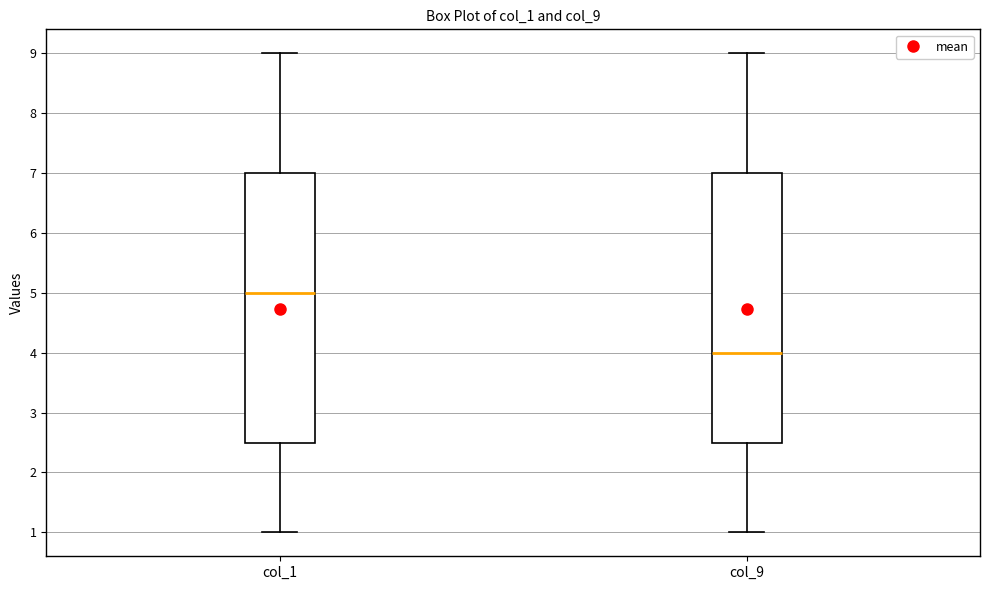

Where does the upper whisker of the box for col_9 end on the y-axis? The values are not printed on the chart, so give them approximately, as read against the axis.

9.0